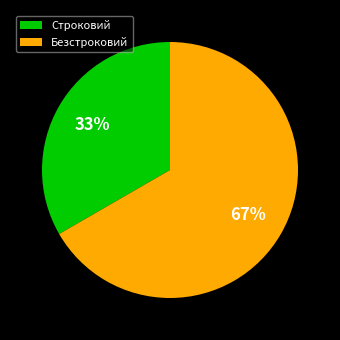

Which category has the biggest portion of the pie?

Безстроковий